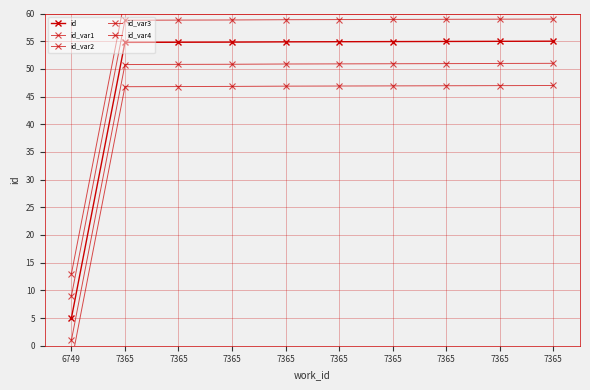

Reading left to right, list all the values displayed in this chart.

id: 5.0	54.8	54.8	54.8	54.9	54.9	54.9	55.0	55.0	55.0
id_var1: -3.0	46.8	46.8	46.8	46.9	46.9	46.9	47.0	47.0	47.0
id_var2: 1.0	50.8	50.8	50.8	50.9	50.9	50.9	51.0	51.0	51.0
id_var3: 9.0	58.8	58.8	58.8	58.9	58.9	58.9	59.0	59.0	59.0
id_var4: 13.0	62.8	62.8	62.8	62.9	62.9	62.9	63.0	63.0	63.0